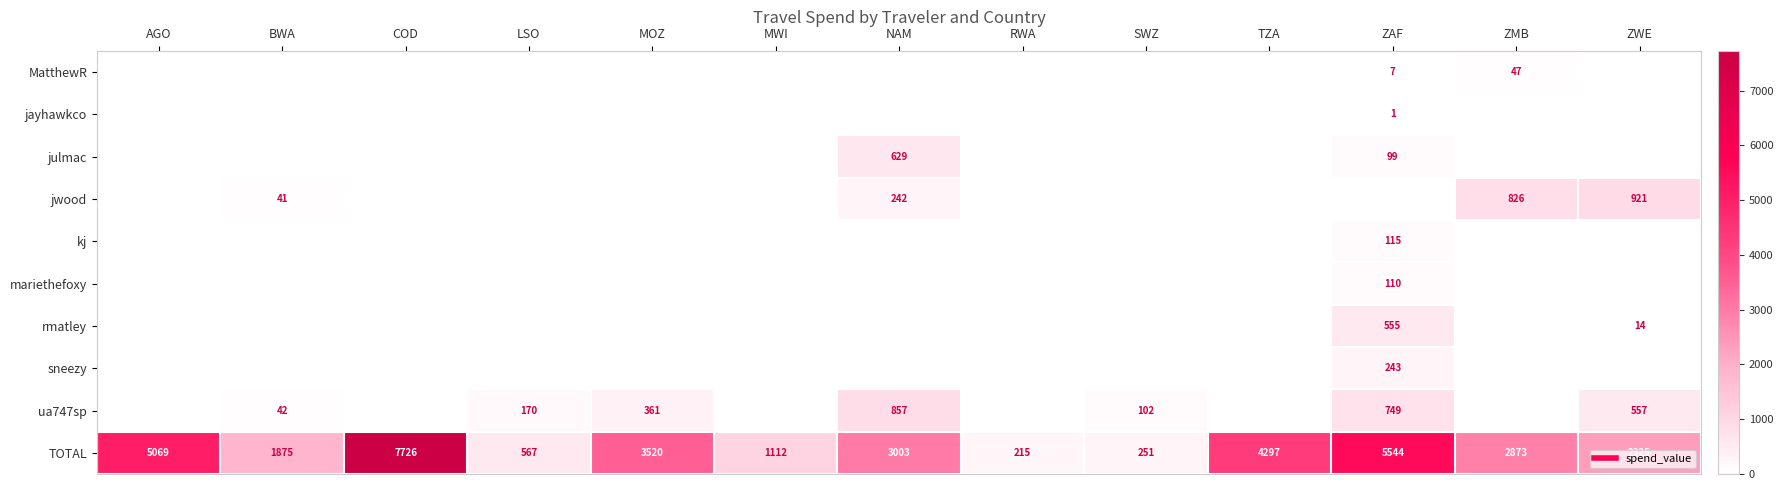

How many positive values does the sneezy series have?

1